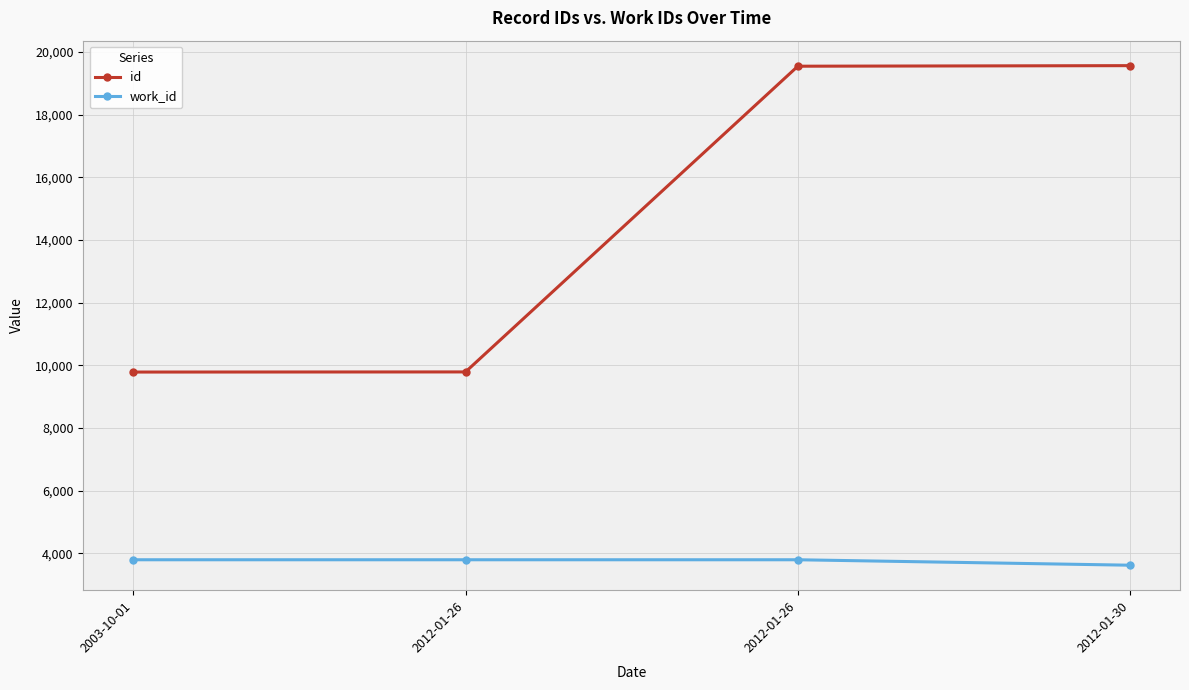

Rank the series by their average value, from lowest to highest.

work_id, id